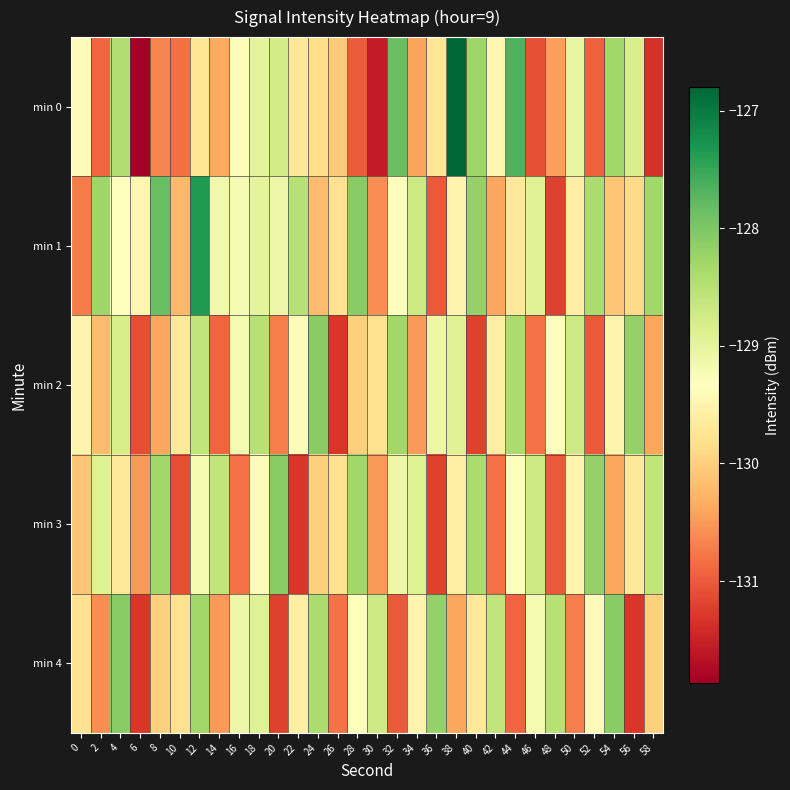

Which label corresponds to the largest value in the chart?

38